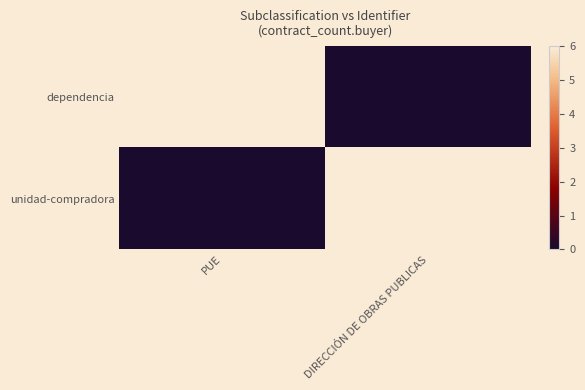

At how many categories does at least one series exceed 0?

2